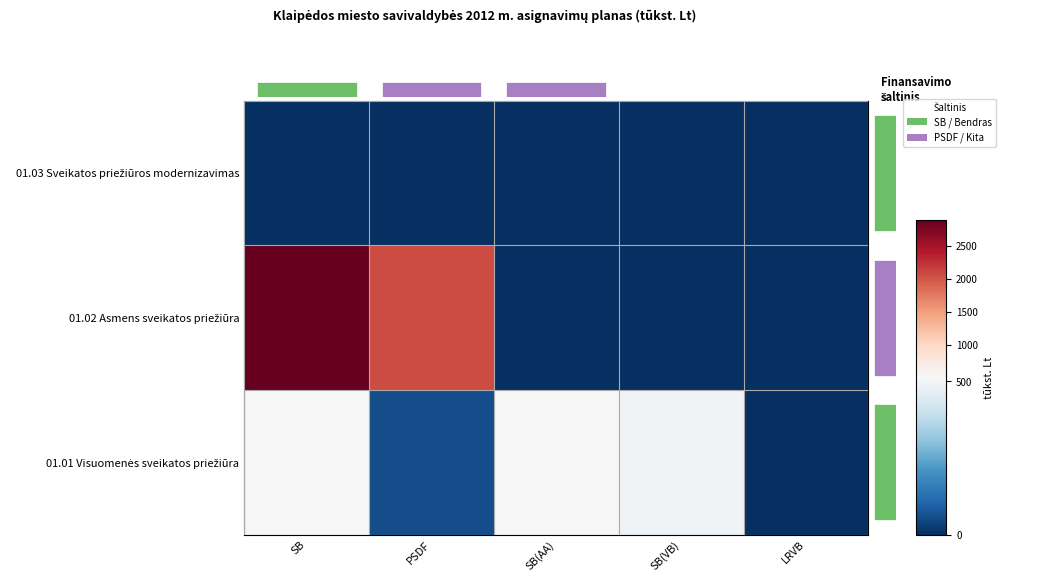

What value does the 01.01 Visuomenės sveikatos priežiūra series have at SB?

512.8